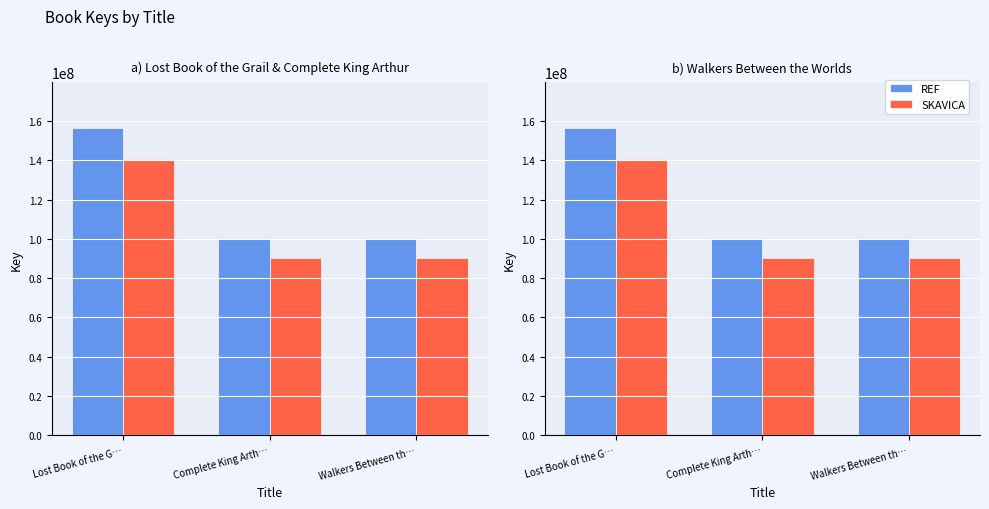

How many categories are shown in the chart?

3